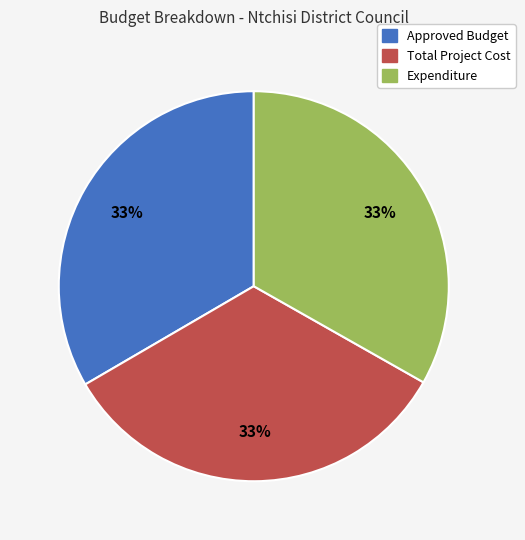

Is there any slice that represents more than half of the pie?

No